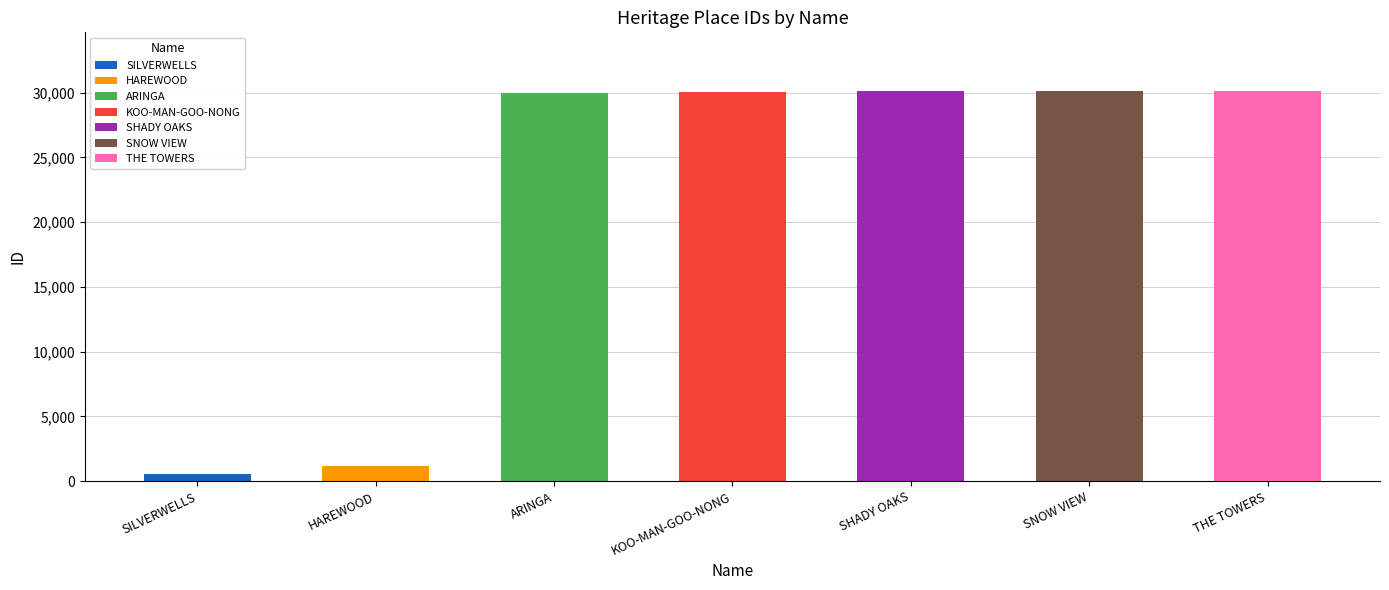

Reading left to right, list all the values displayed in this chart.

SILVERWELLS=548	HAREWOOD=1157	ARINGA=29949	KOO-MAN-GOO-NONG=30058	SHADY OAKS=30117	SNOW VIEW=30121	THE TOWERS=30140